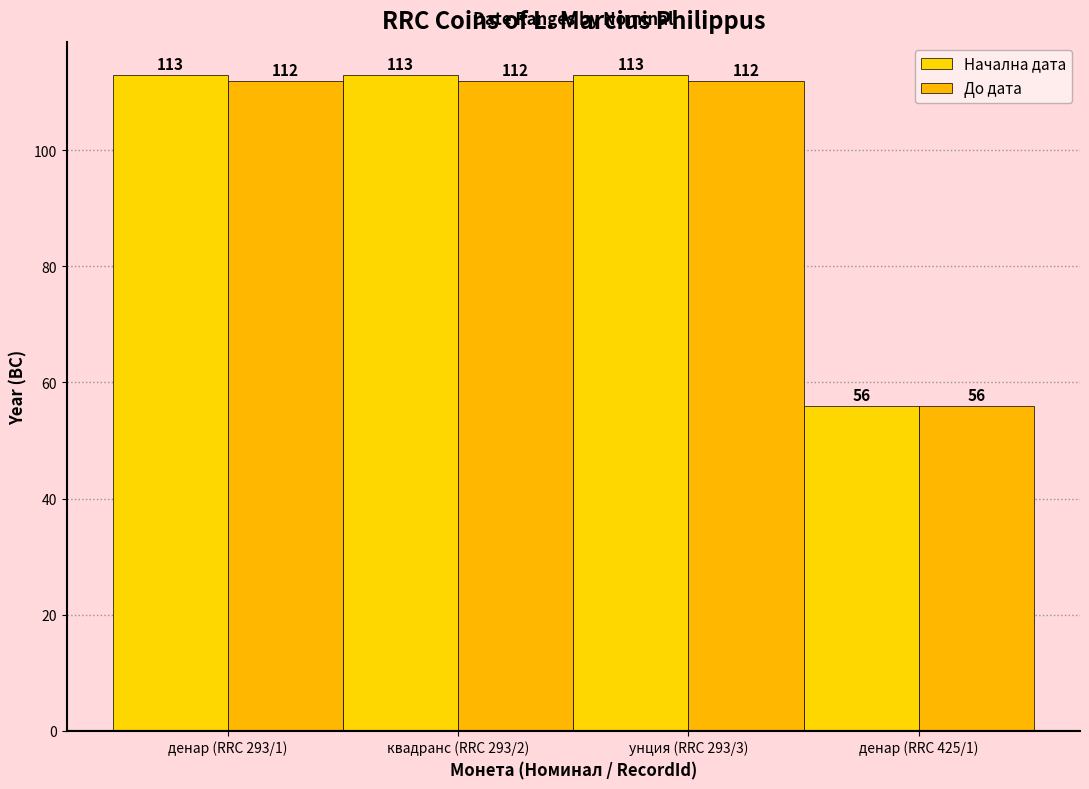

Is it true that До дата equals 160 at унция (RRC 293/3)?

False